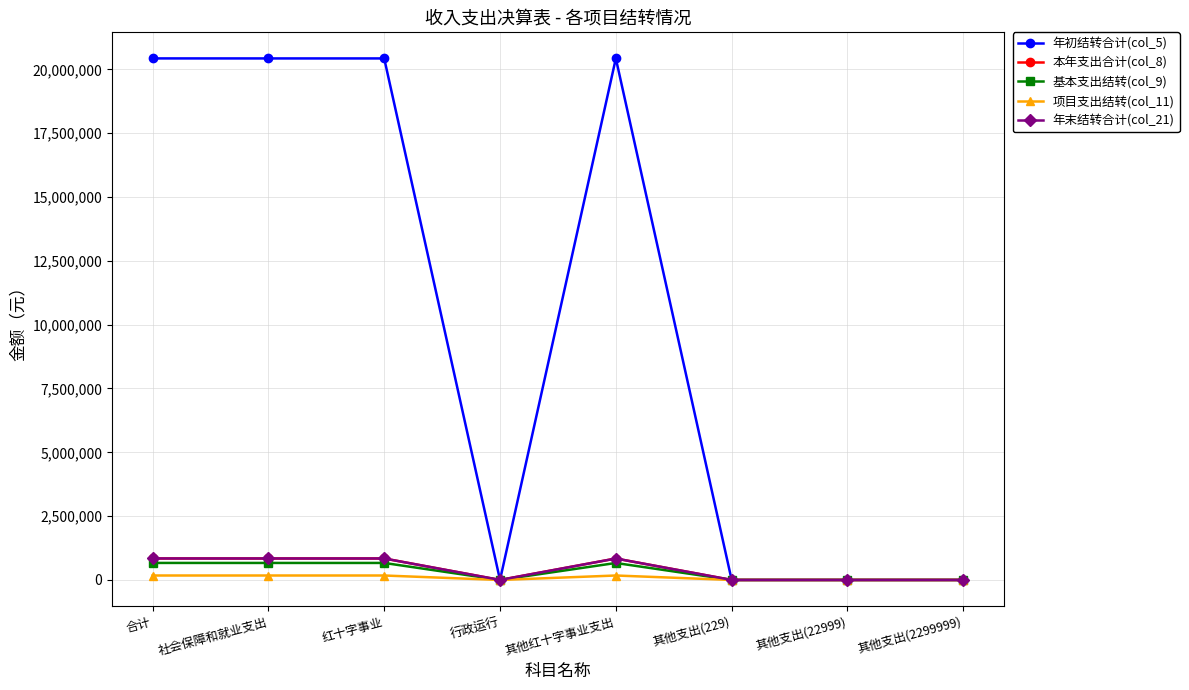

At which label is 项目支出结转(col_11) closest to 87524?

行政运行